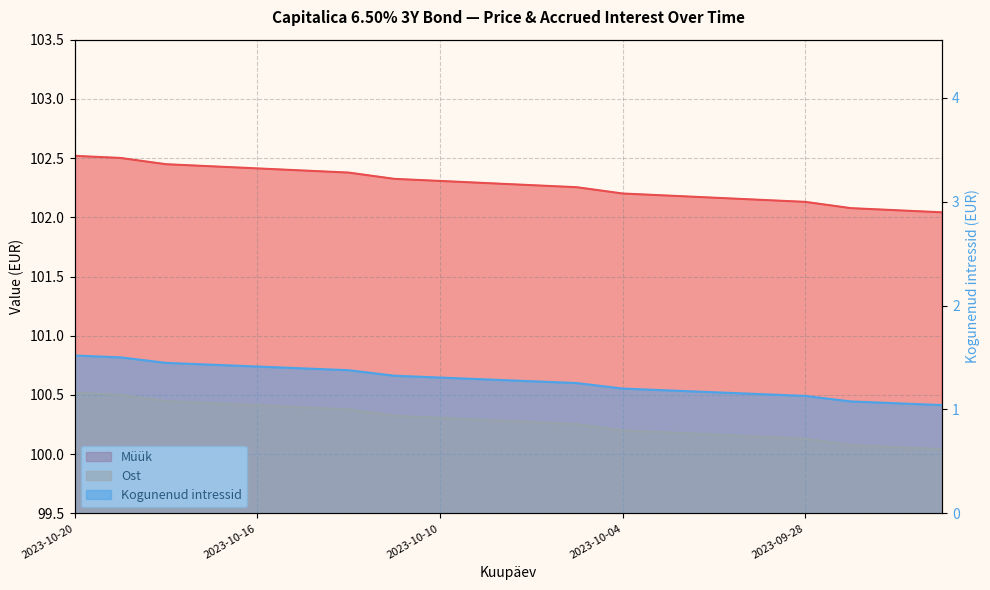

What is the total value across all series at 2023-10-12?

204.1